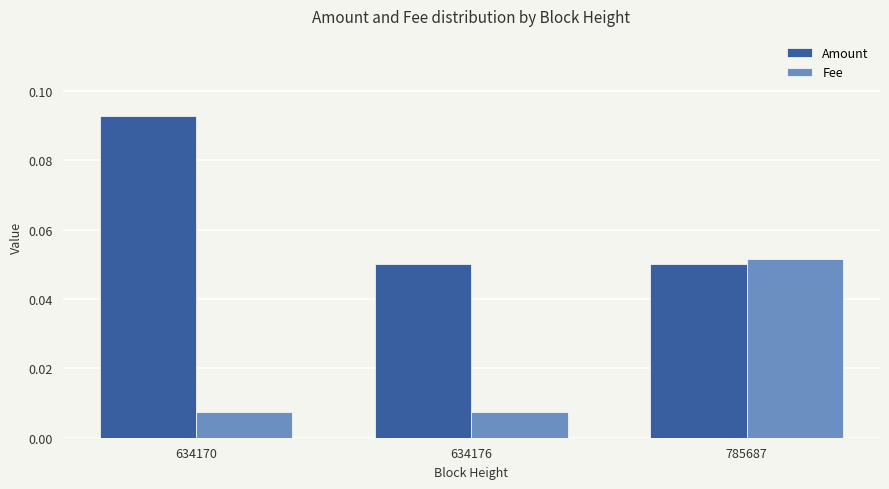

How many Amount values are between 0 and 1?

3